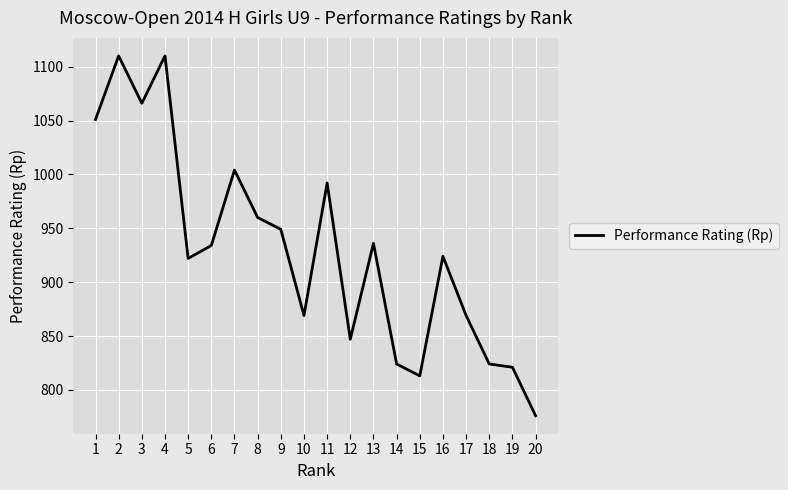

How many lines are shown in the chart?

1